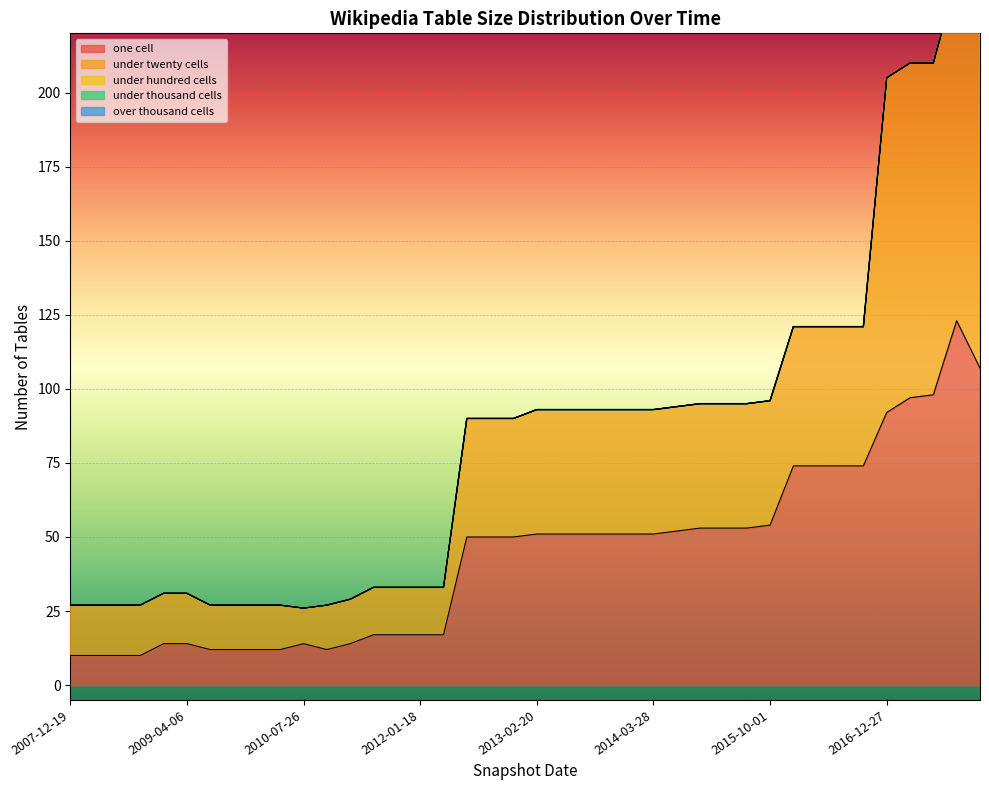

Is it true that under_twenty_cells equals 17 at 2015-07-03?

False